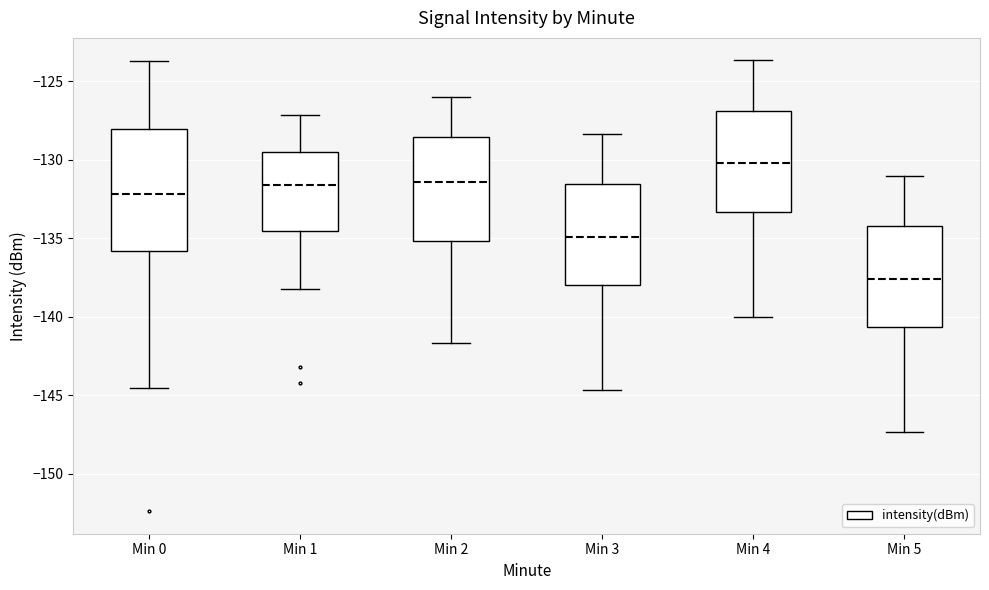

Which box's median line is the lowest?

Min 5